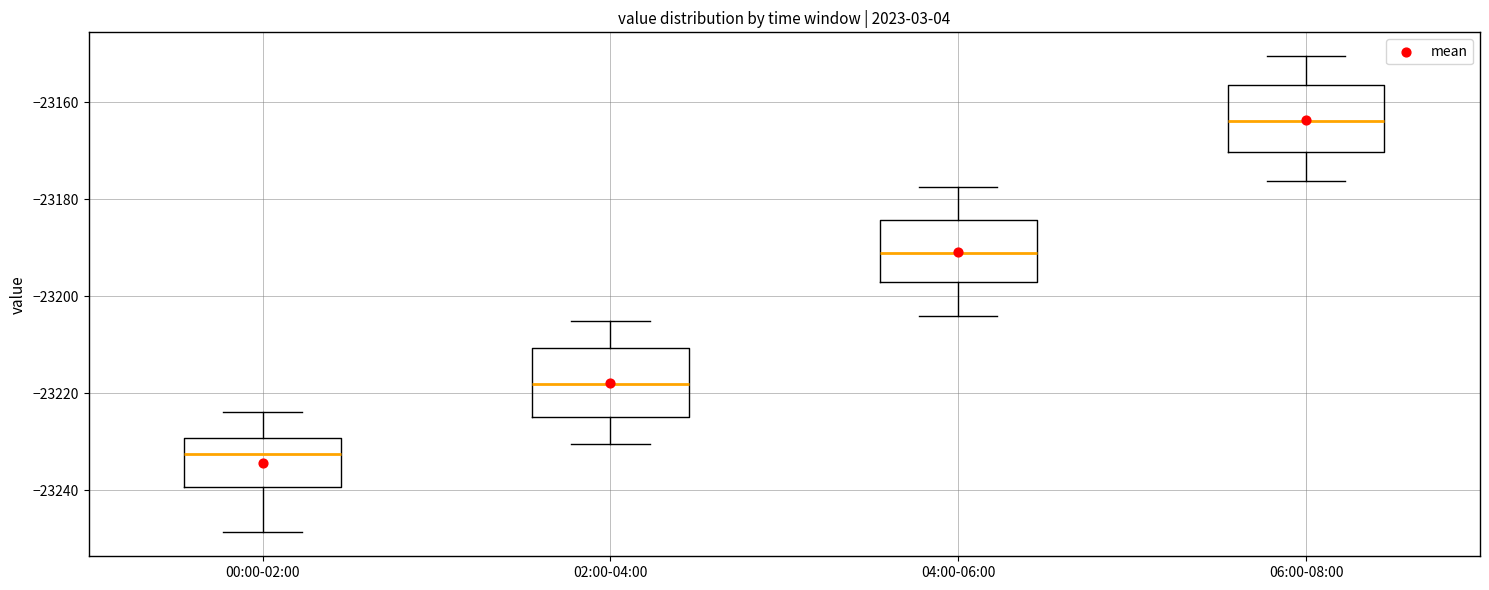

Reading left to right, transcribe this box plot: for each box, give where its median line is, the range the box spans, and where its two whiskers end, as read against the y-axis. The values are not printed on the chart, so give them approximately, as read against the axis.

00:00-02:00: median -23232, box -23240 to -23230, whiskers -23248 to -23224
02:00-04:00: median -23218, box -23224 to -23210, whiskers -23230 to -23206
04:00-06:00: median -23190, box -23198 to -23184, whiskers -23204 to -23178
06:00-08:00: median -23164, box -23170 to -23156, whiskers -23176 to -23150